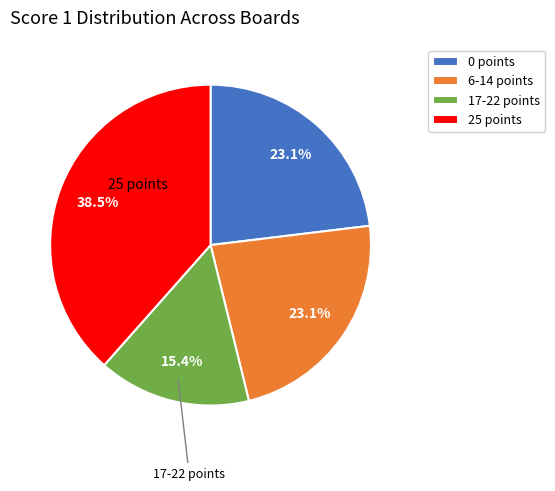

What portion of the pie excludes 25 points?

61.5%